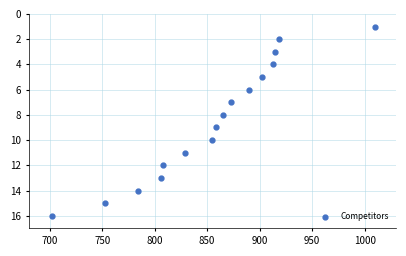

What is the range of Y values (max minus min)?

15